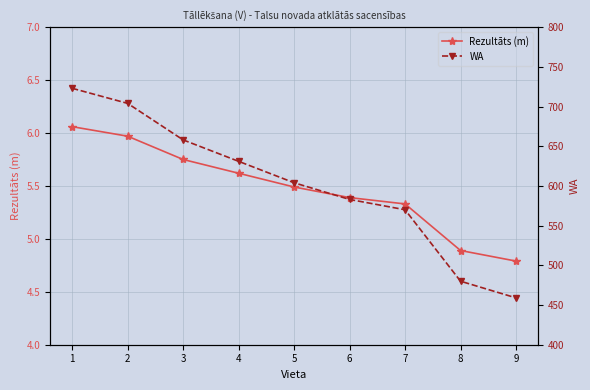

At which category is the sum across all series the highest?

1